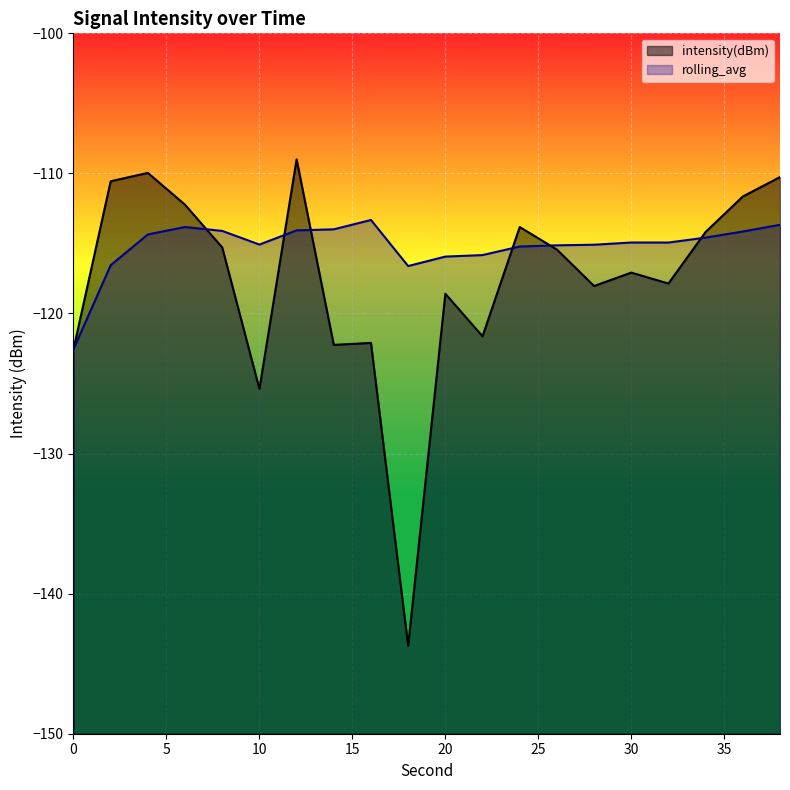

At which label does intensity(dBm) reach its peak?

12